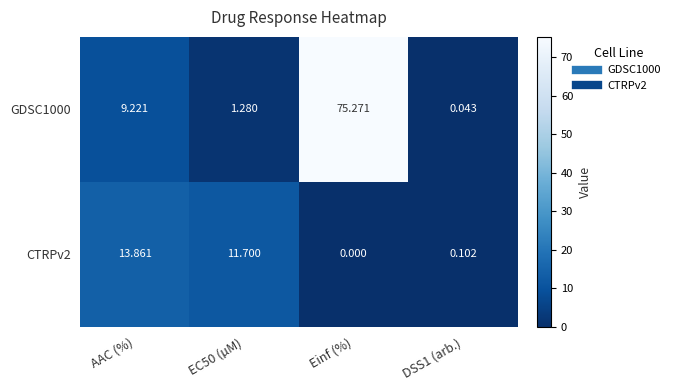

At which label does CTRPv2 first exceed 11?

AAC (%)